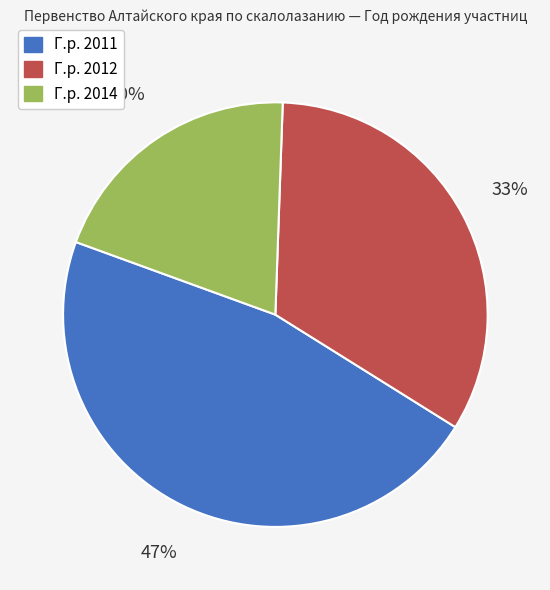

Does any single category account for the majority?

No